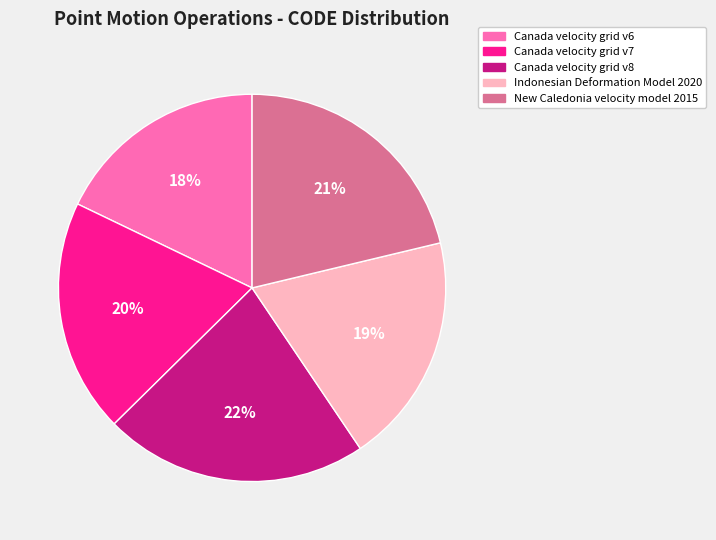

Is it true that Canada velocity grid v6 is 18% of the pie?

True